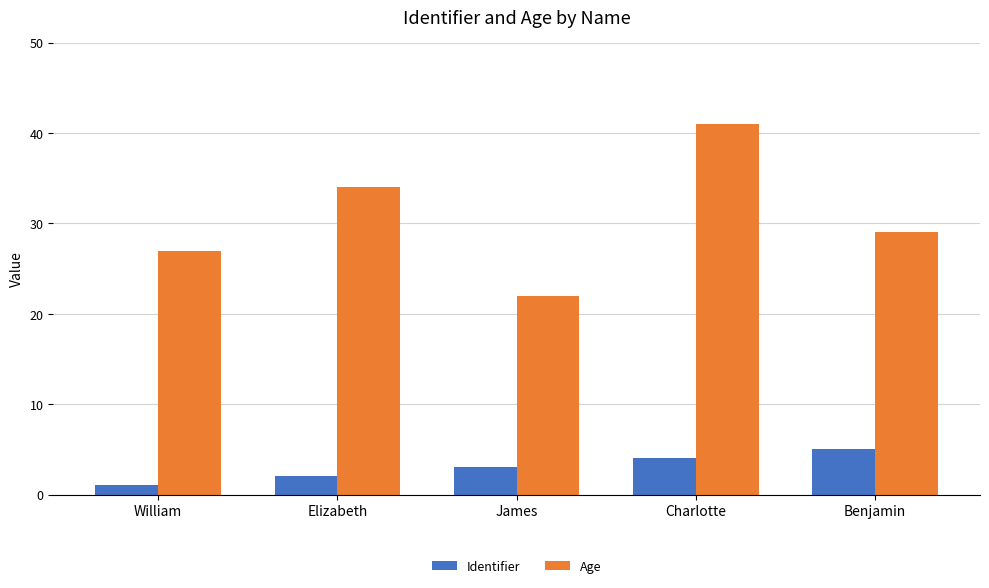

Between William and Elizabeth, which series saw the biggest shift?

Age